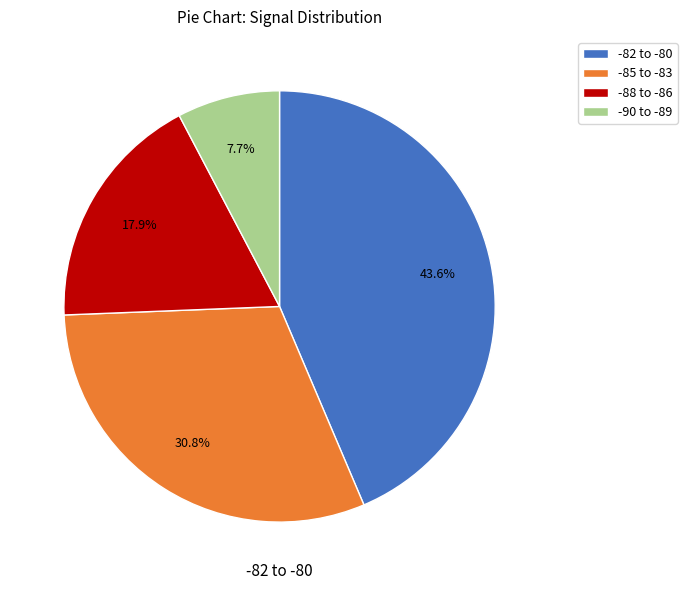

What is the ratio of the value at -85 to -83 to the value at -88 to -86?

1.7